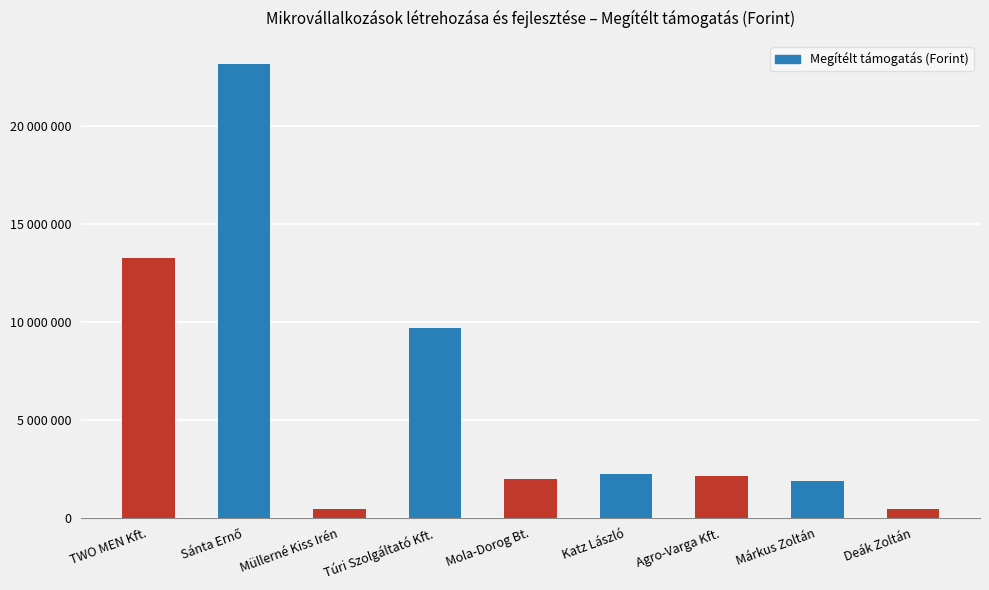

What is the greatest value displayed?

23185953